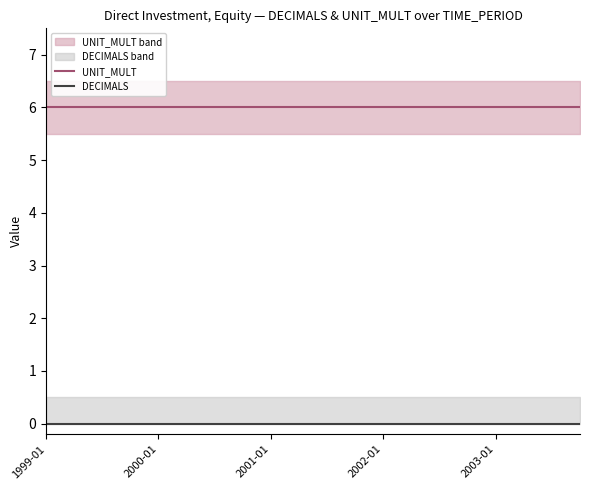

Which series has the largest range (max minus min)?

UNIT_MULT